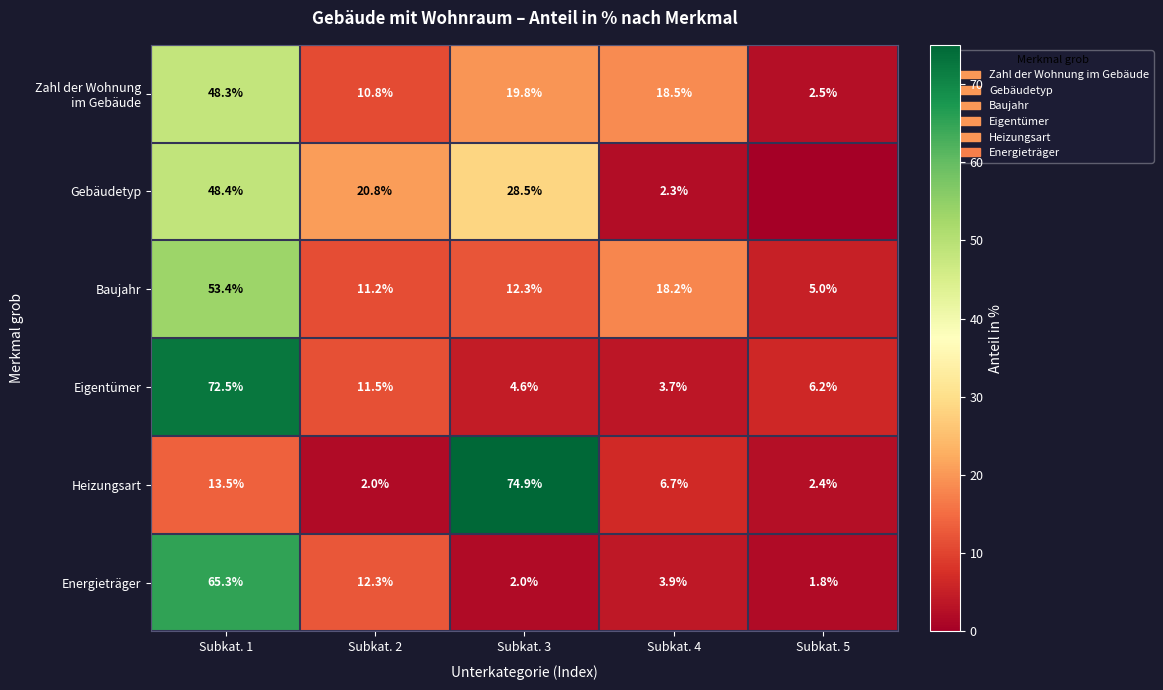

At which label does Eigentümer reach its minimum?

Subkat. 4